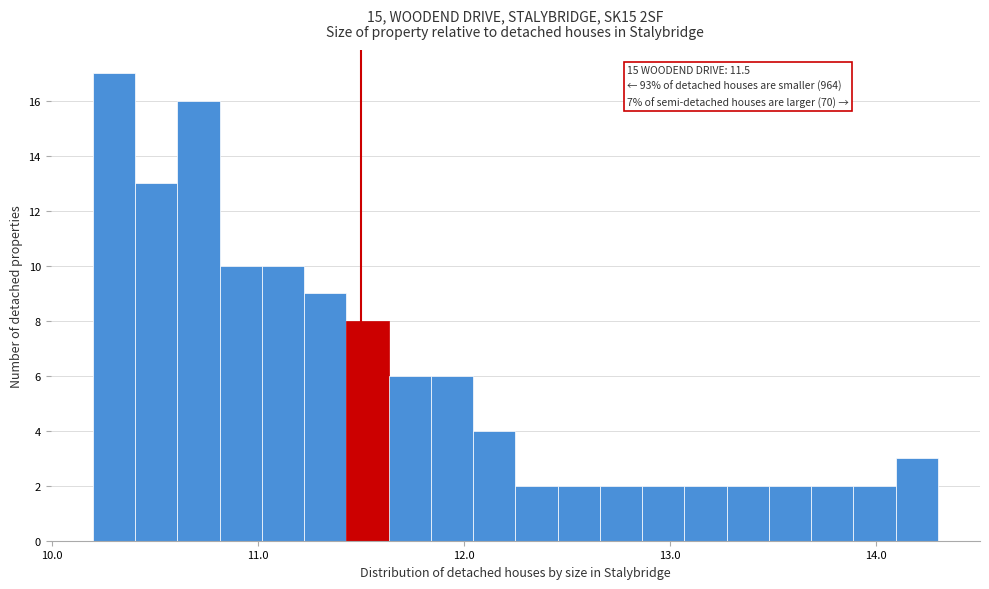

Read against the x-axis, roughly where is the centre of the tallest bar?

10.3